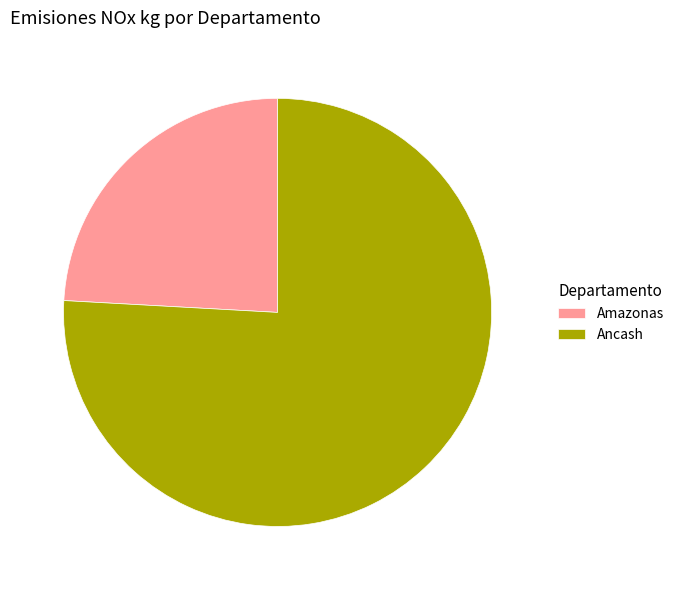

Do Amazonas and Ancash together represent more than half of the pie?

Yes